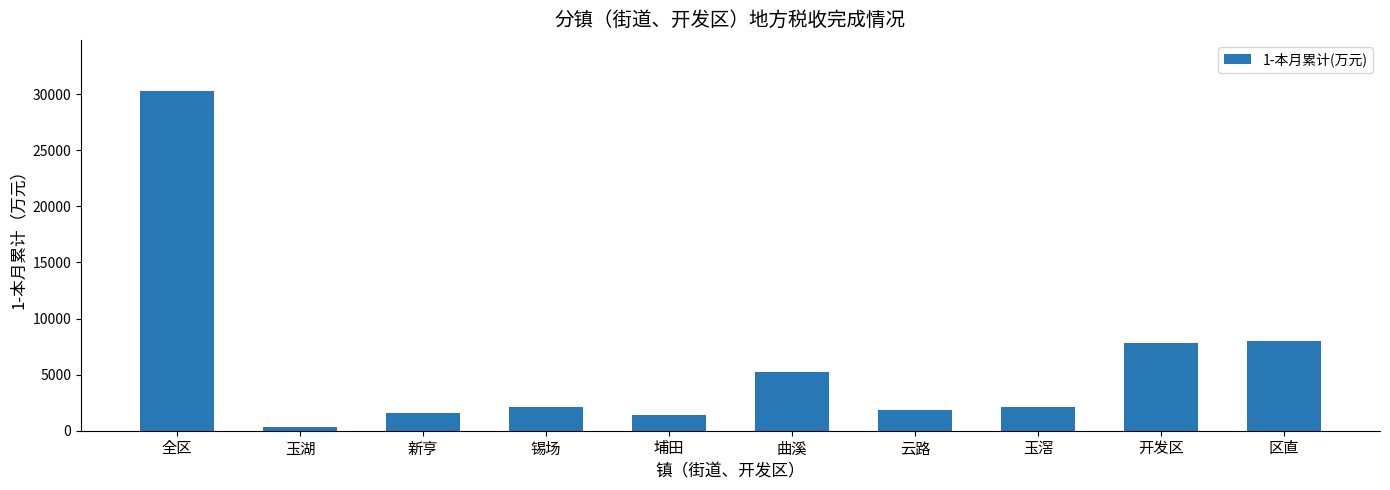

Which label corresponds to the smallest value in the chart?

玉湖